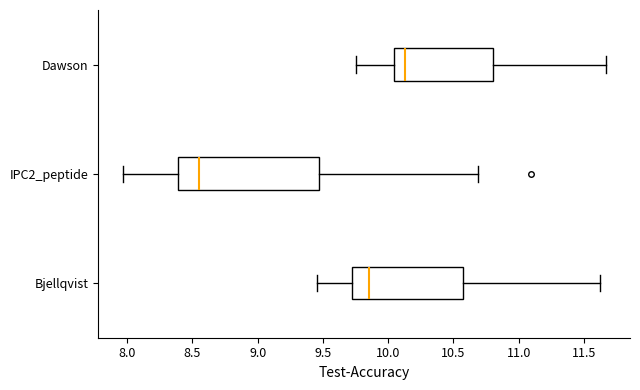

Reading bottom to top, read every box against the x-axis: the position of its median line, the range the box covers, and the ends of its whiskers. The values are not printed on the chart, so give them approximately, as read against the axis.

Bjellqvist: median 9.85, box 9.70 to 10.55, whiskers 9.45 to 11.60
IPC2_peptide: median 8.55, box 8.40 to 9.45, whiskers 7.95 to 10.70
Dawson: median 10.15, box 10.05 to 10.80, whiskers 9.75 to 11.65